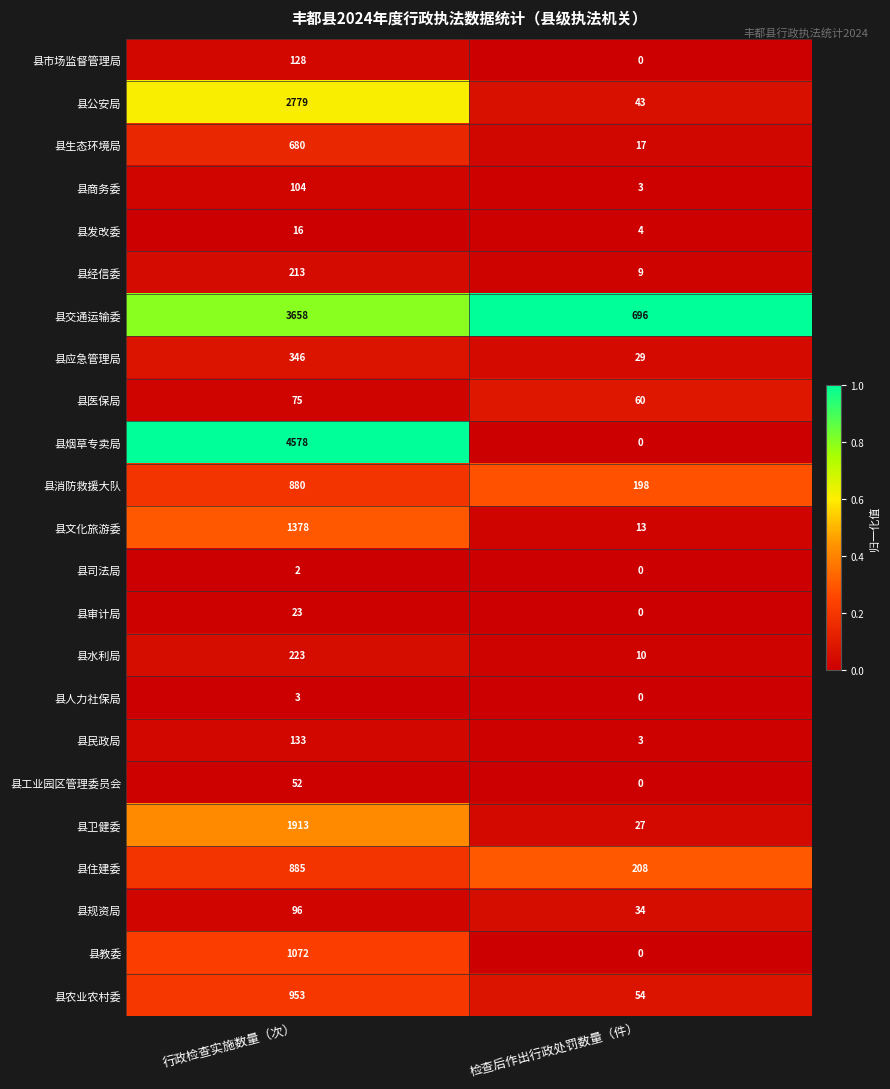

What is the spread (max minus min) of values at 检查后作出行政处罚数量（件）?

696